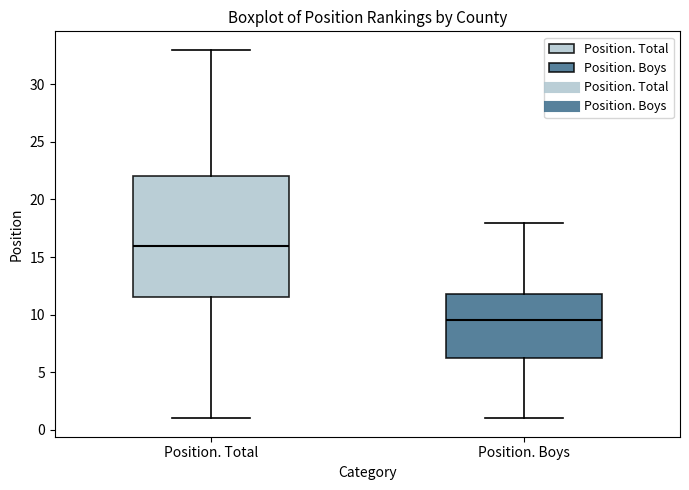

Where does the upper whisker of the box for Position. Boys end on the y-axis? The values are not printed on the chart, so give them approximately, as read against the axis.

18.0